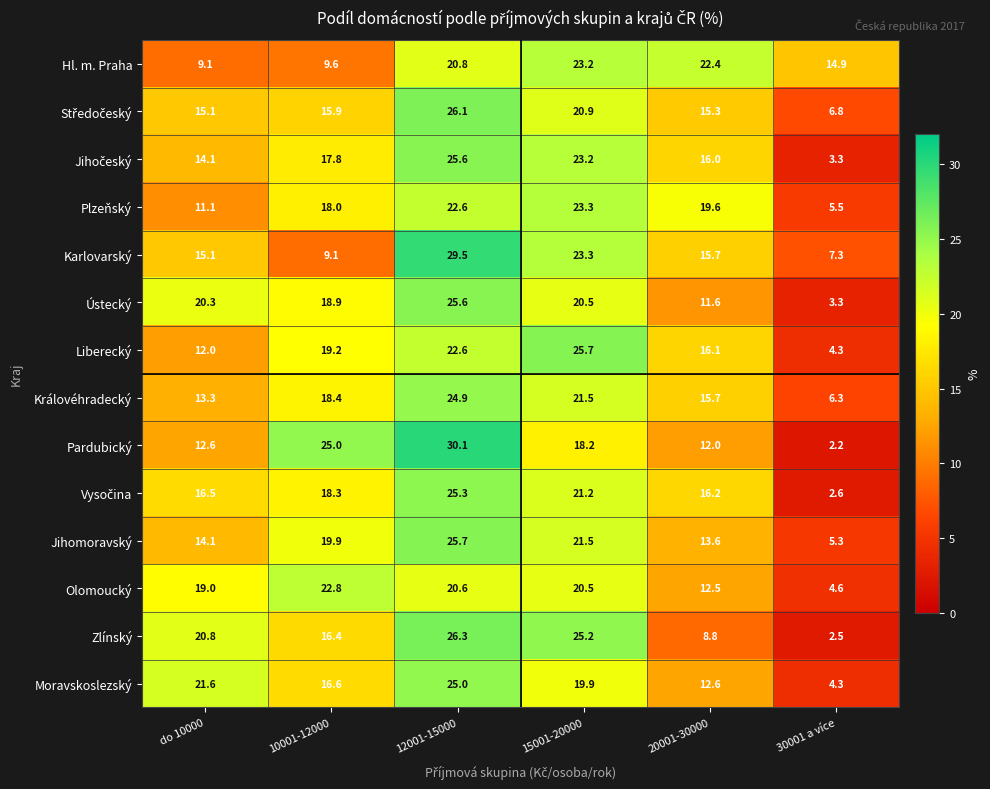

Which series has the largest total across all categories?

Ústecký